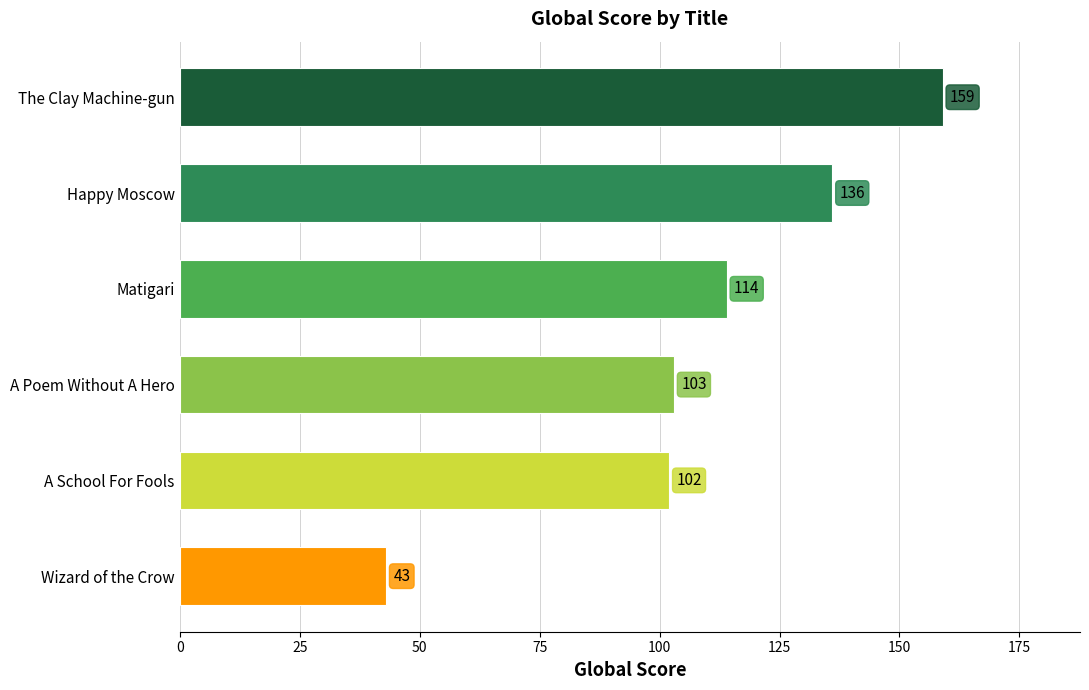

Where is the data nearest to the value 101?

A School For Fools